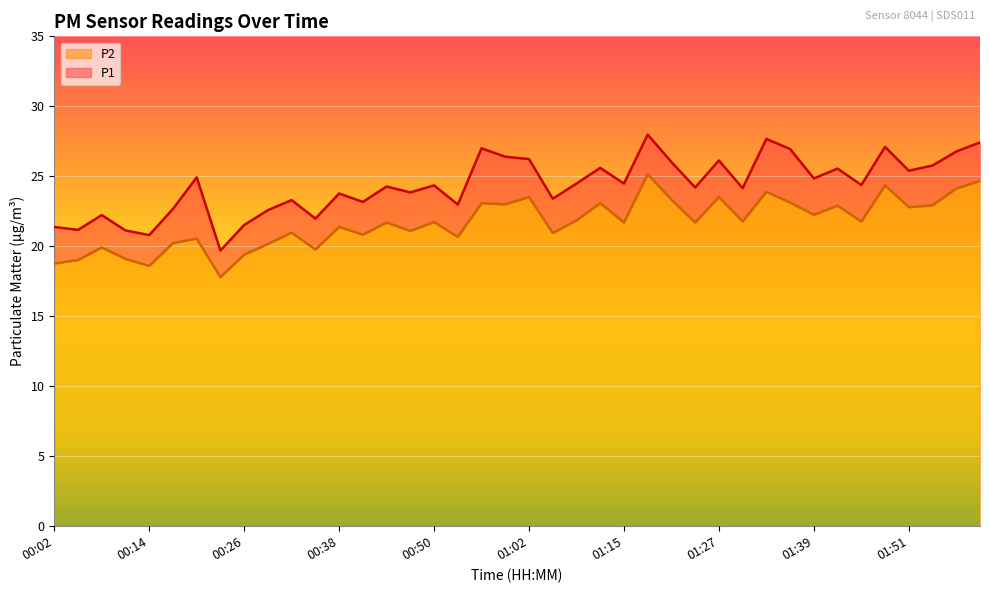

True or false: P1 and P2 intersect in this chart.

False